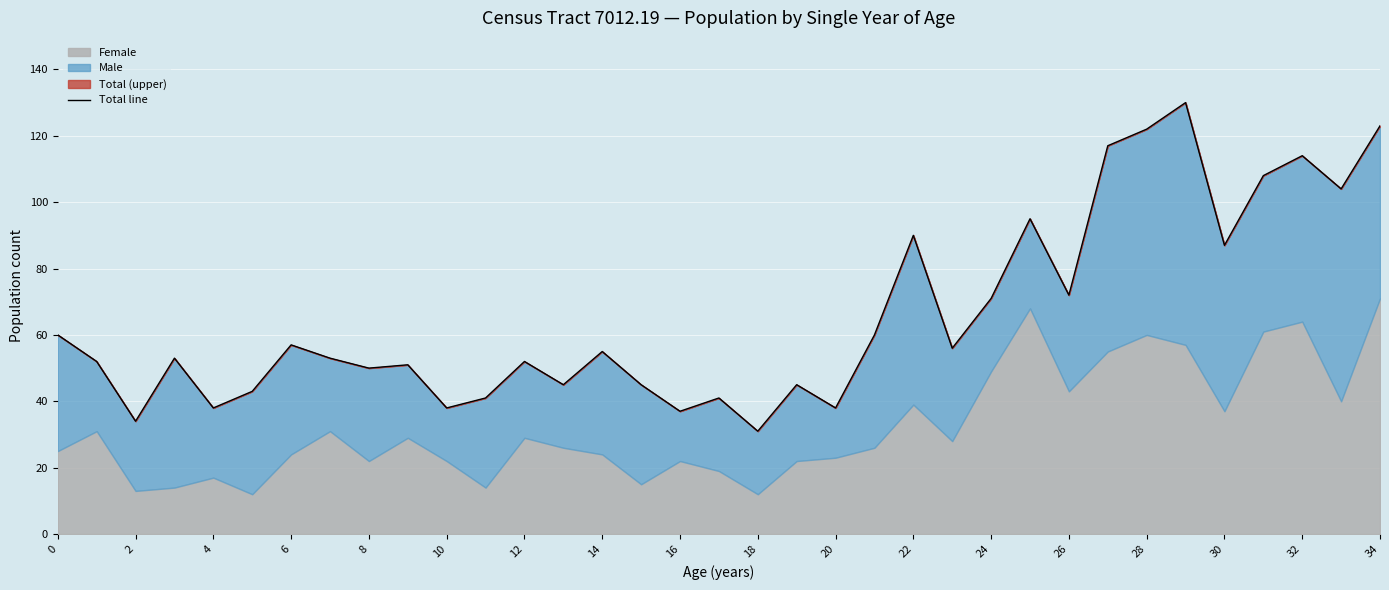

Which category has the lowest value across all series?

18